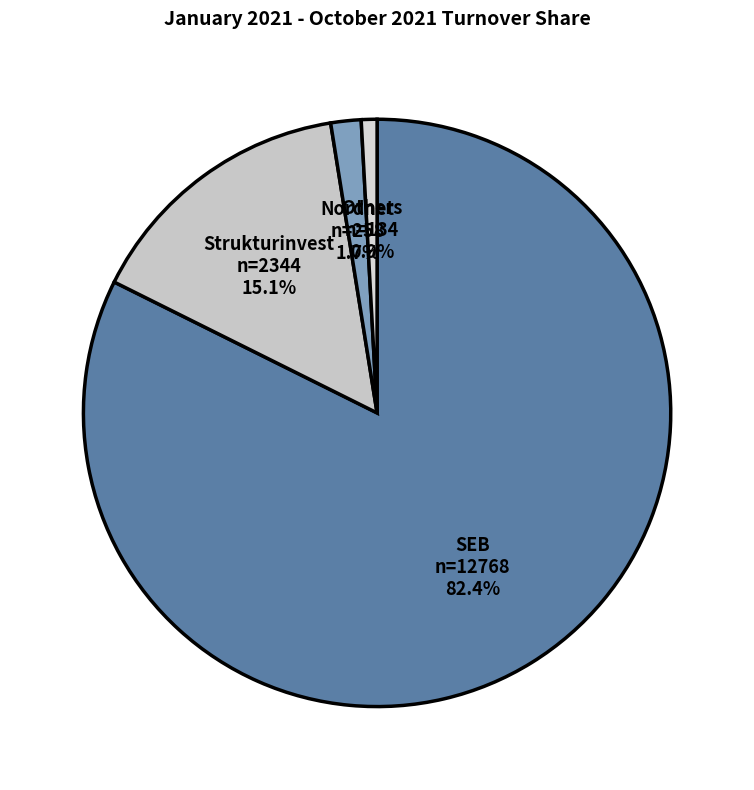

Count the number of slices in the pie.

4